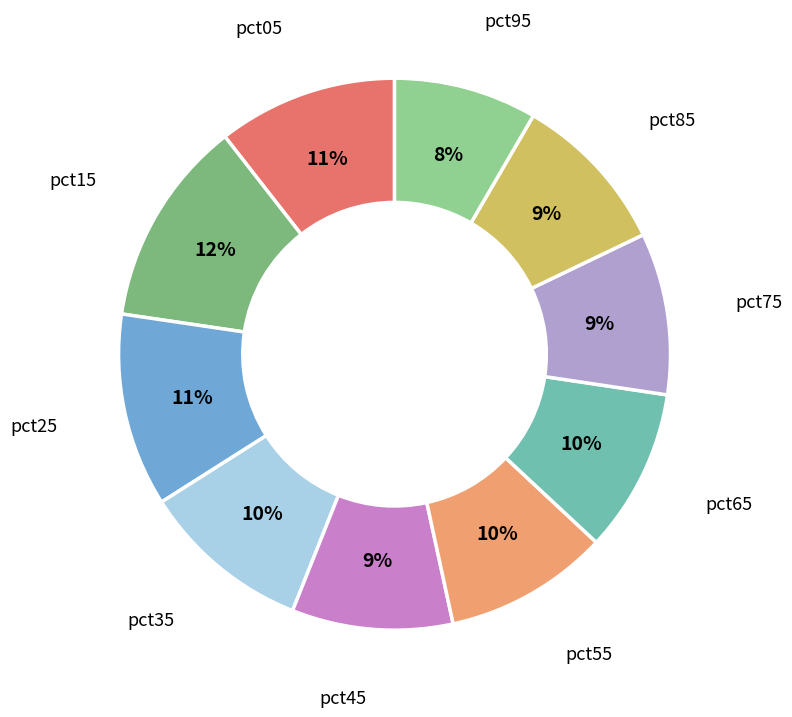

How many slices are in this pie chart?

10